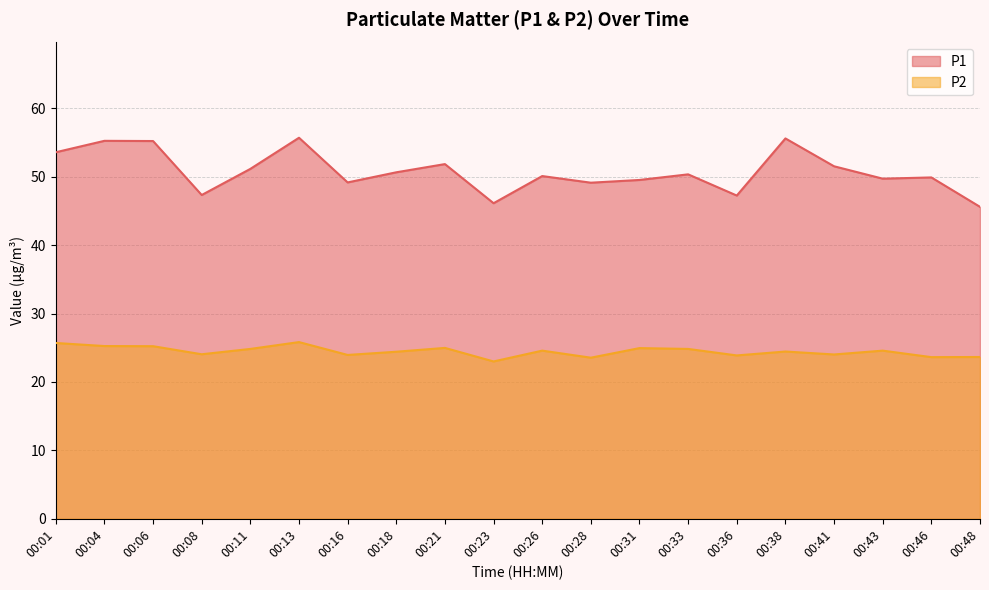

What is the sum of all P1 values?

1014.7